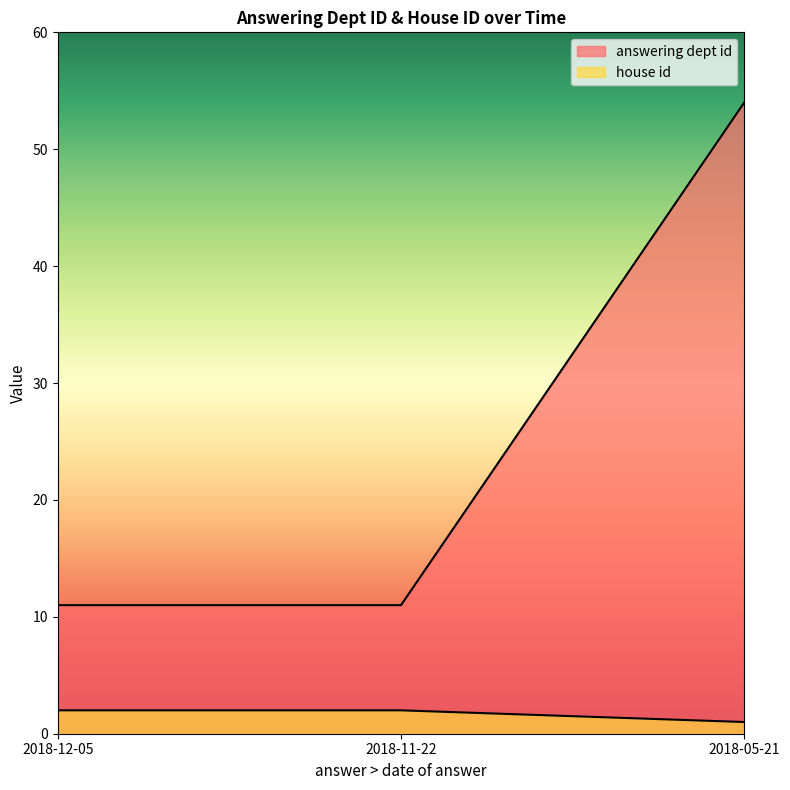

What is the lowest value of the house id series?

1